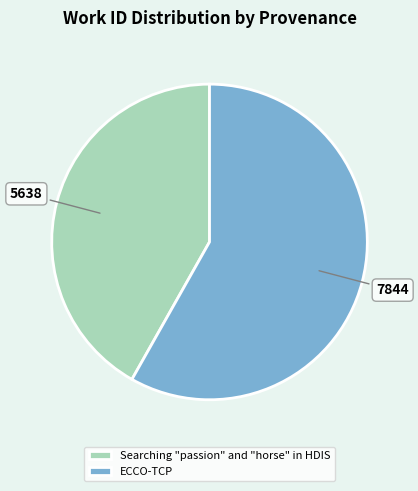

Which slice represents more than half of the pie?

ECCO-TCP